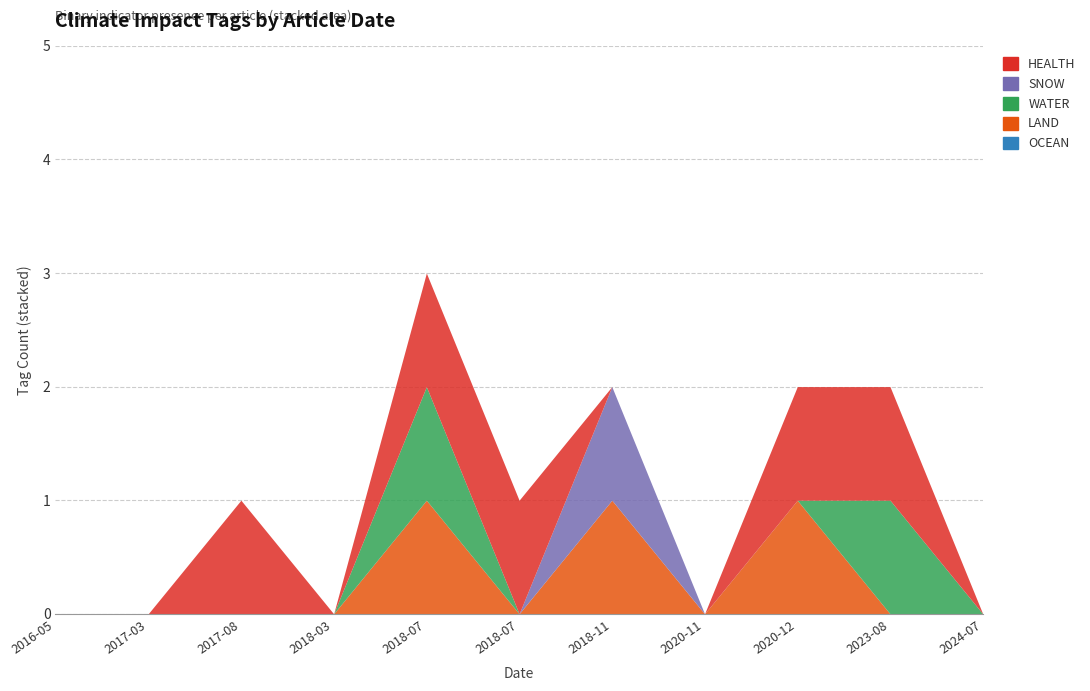

At which category does HEALTH reach its first local valley?

2018-03-07